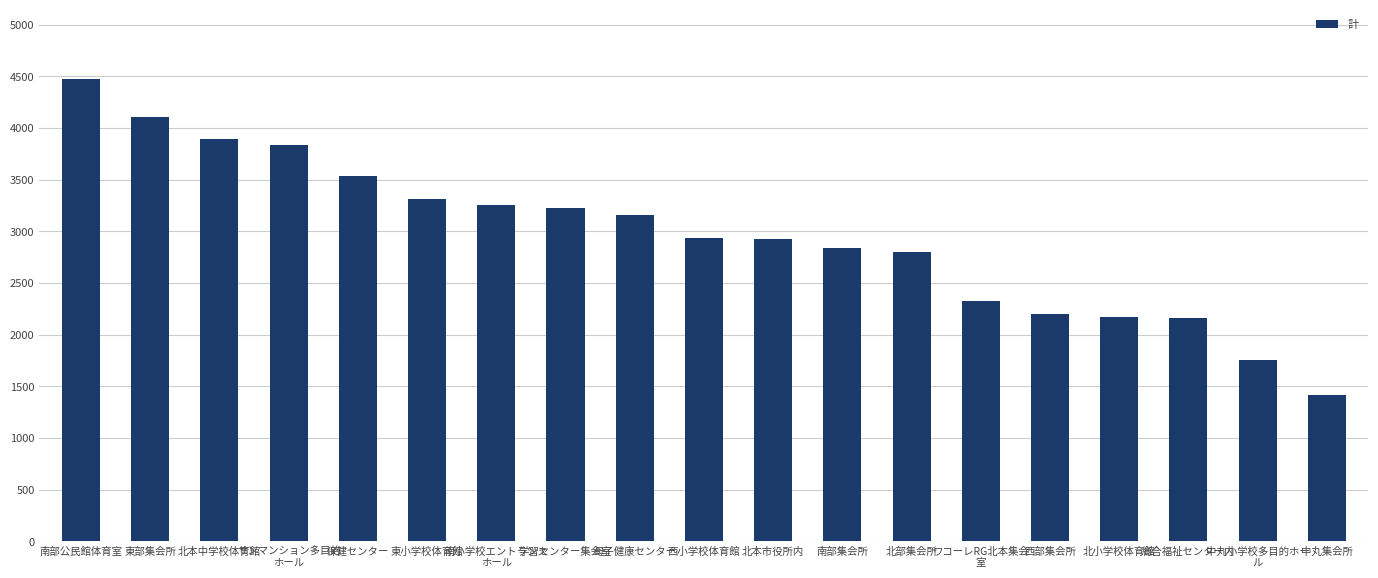

The chart shows a value of 3234 at 西部集会所. True or false?

False